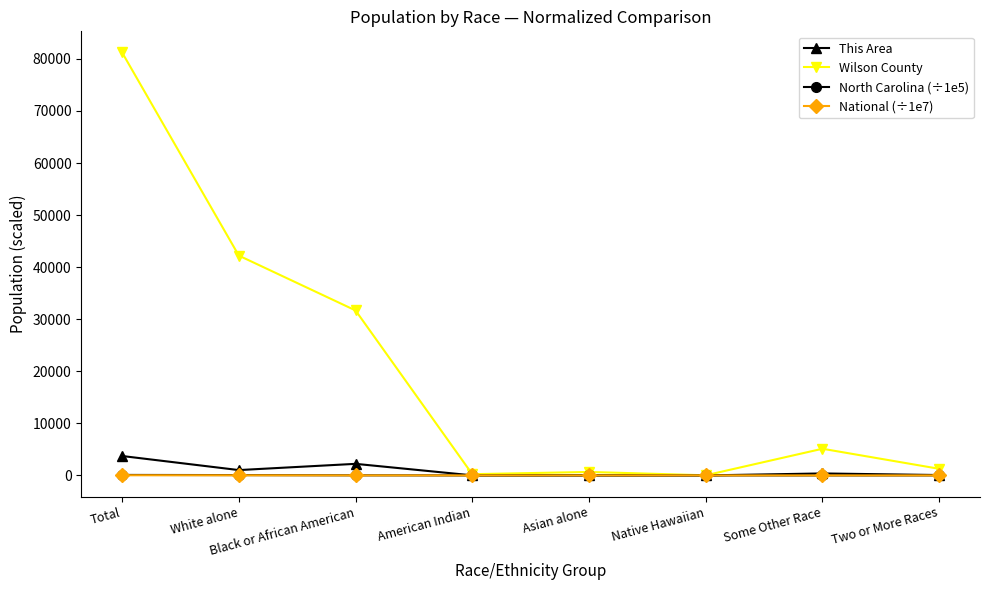

True or false: Wilson County has more than 0 points higher than both neighbors.

True